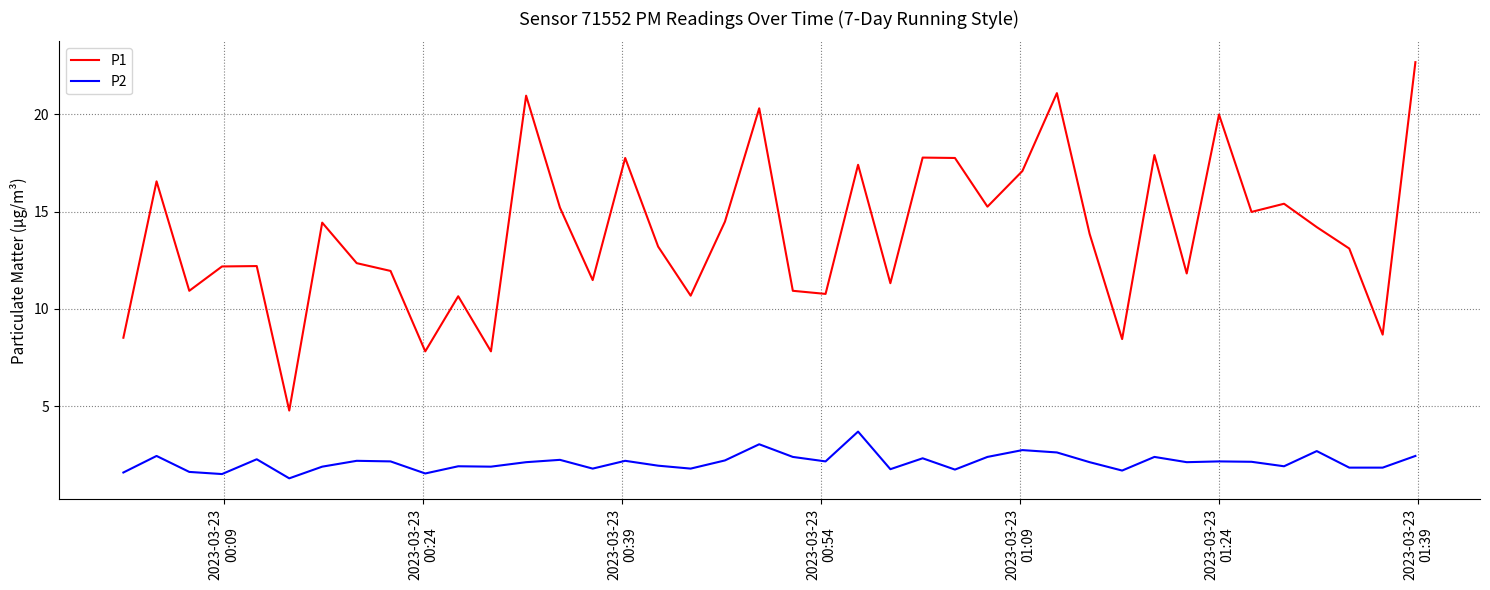

What is the minimum value for P1?

4.8